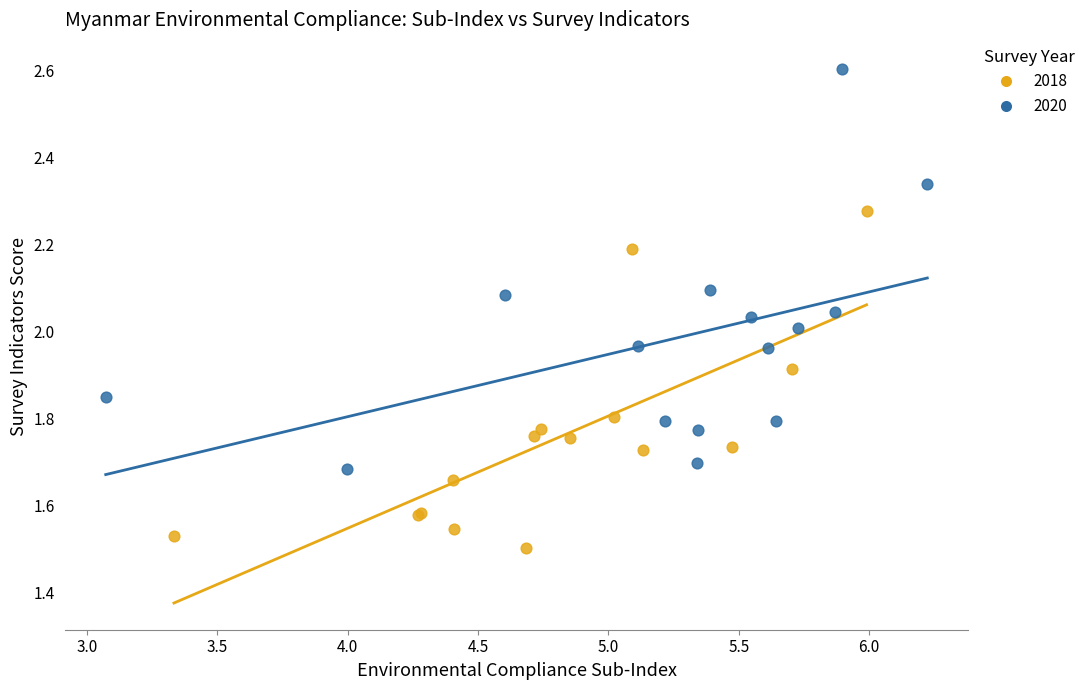

Which series contains the lowest Y value?

2018